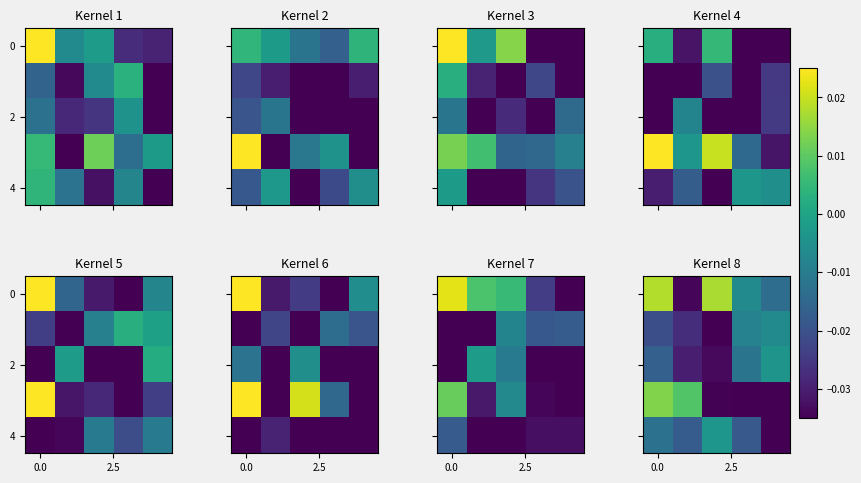

Which category has the lowest value across all series?

2